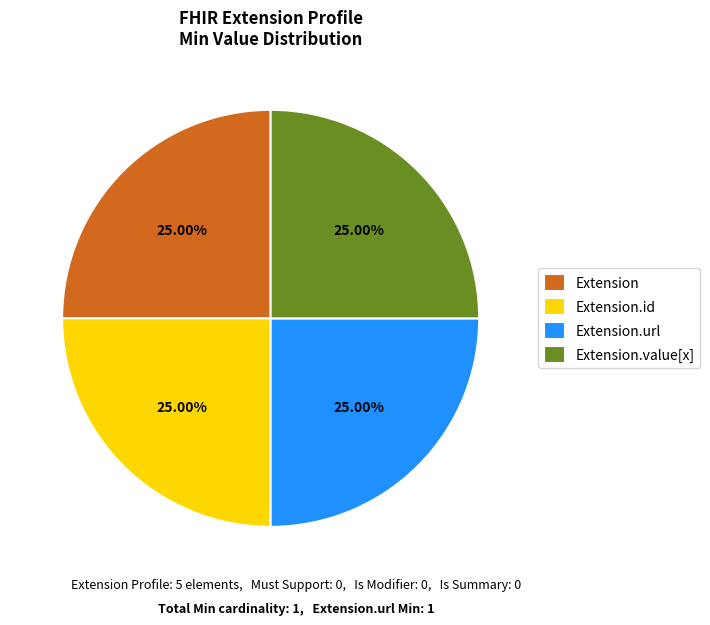

How many segments does this pie chart have?

4